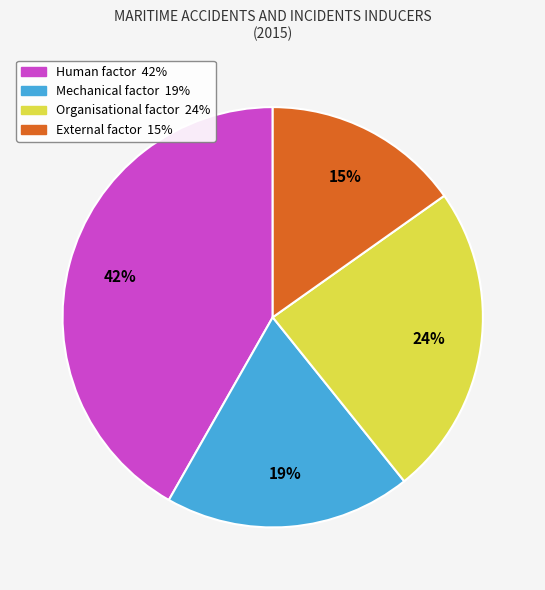

Rank the categories by value from highest to lowest.

Human factor, Organisational factor, Mechanical factor, External factor